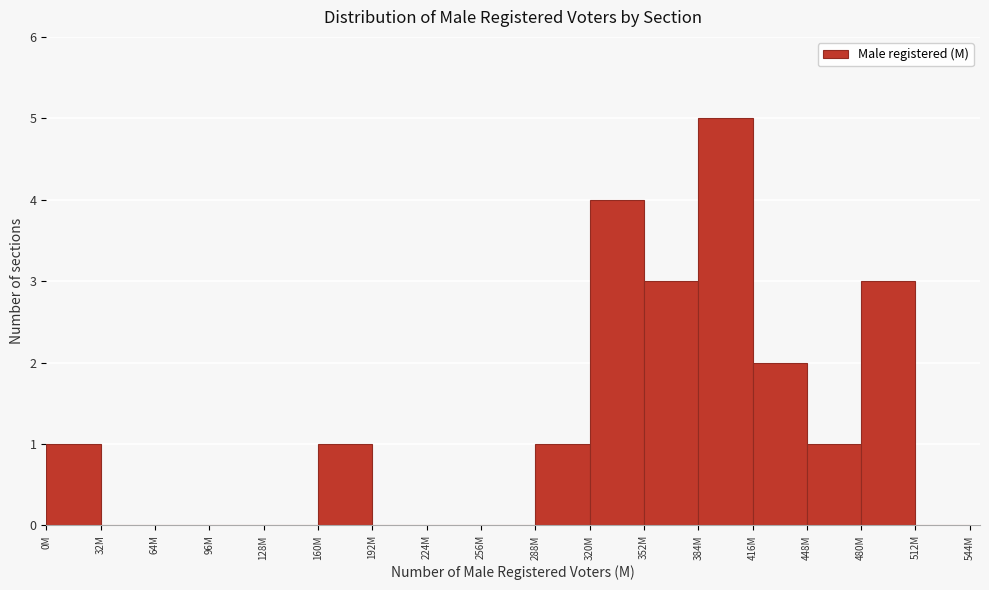

Reading right to left, transcribe all the data shown in this chart.

512M=0	480M=3	448M=1	416M=2	384M=5	352M=3	320M=4	288M=1	256M=0	224M=0	192M=0	160M=1	128M=0	96M=0	64M=0	32M=0	0M=1